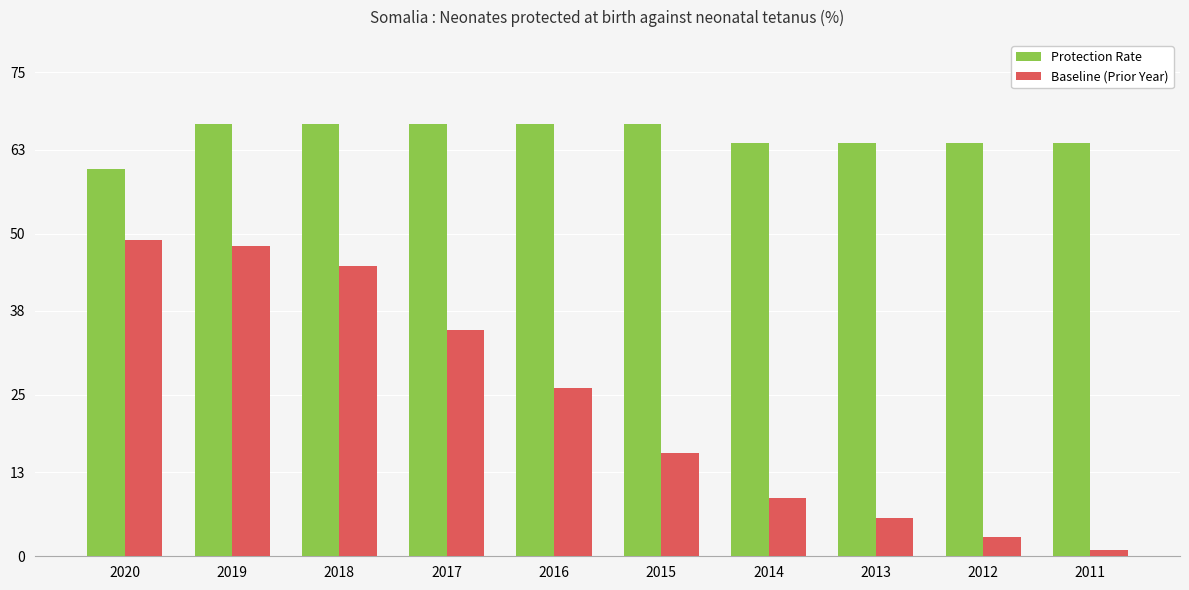

What is the value of the Baseline (Prior Year) bar at the 3rd from the left?

45